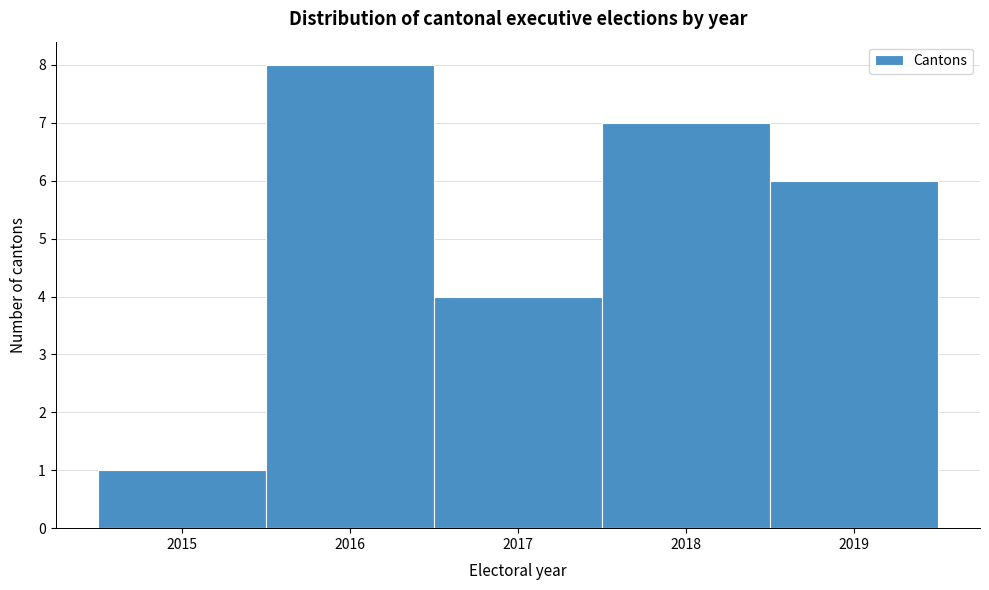

Reading left to right, list every bar in this chart as the range it spans on the x-axis followed by its height. The values are not printed on the chart, so give them approximately, as read against the axis.

2014.5 to 2015.5: 1
2015.5 to 2016.5: 8
2016.5 to 2017.5: 4
2017.5 to 2018.5: 7
2018.5 to 2019.5: 6